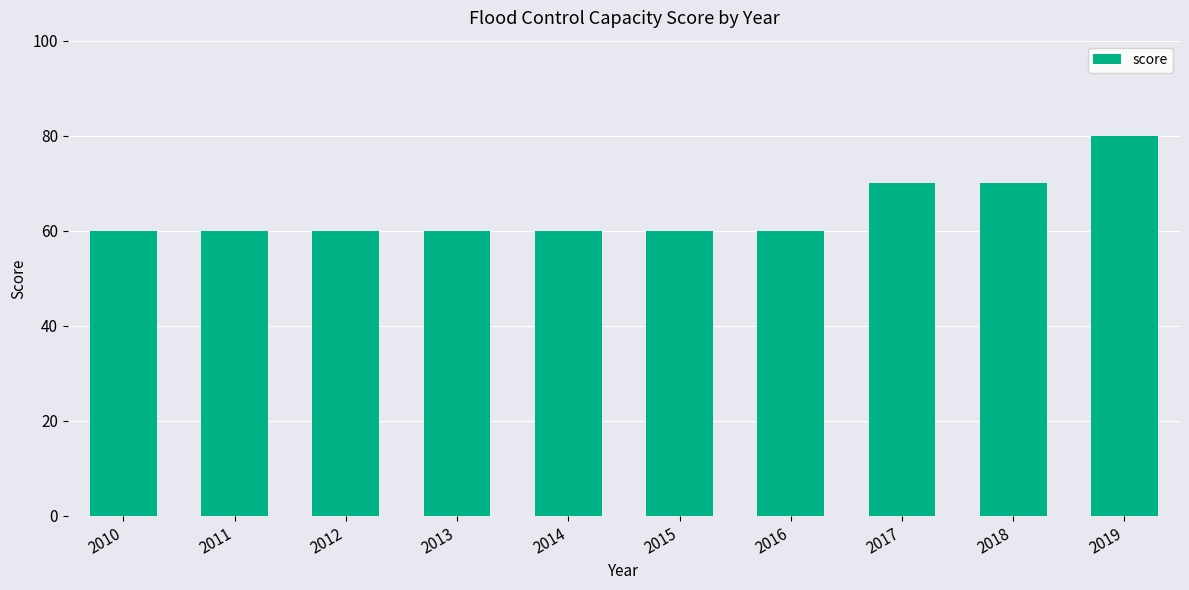

What is the difference between the second highest and second lowest values?

10